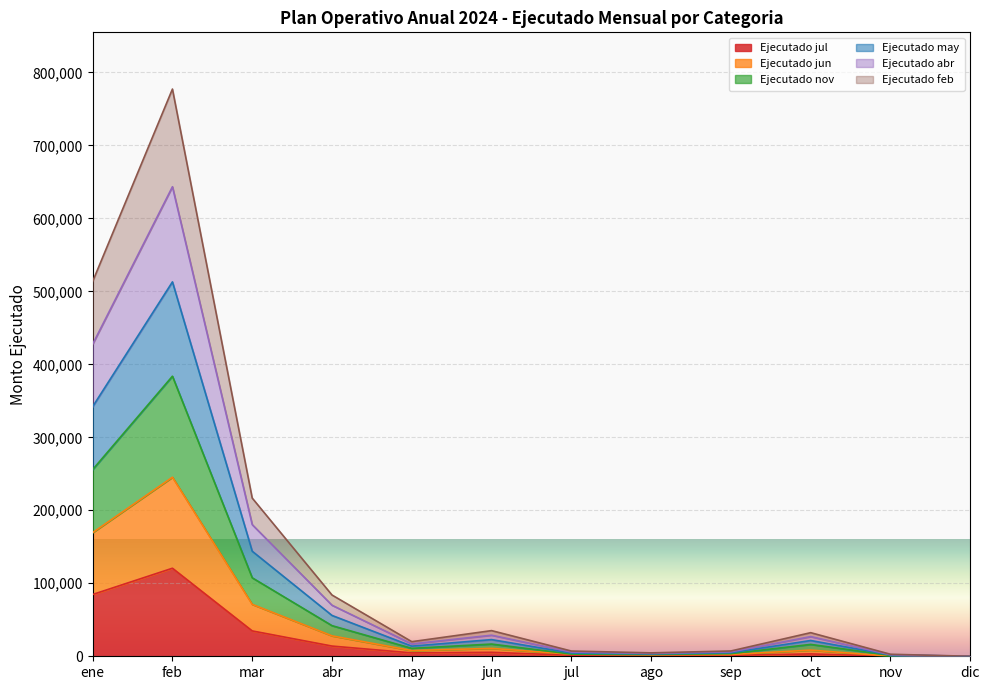

What is the total value across all series at ene?

513498.1